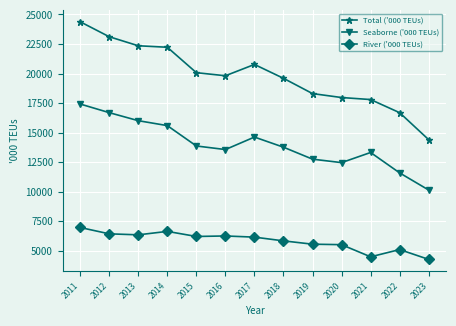

Rank the series by their average value, from highest to lowest.

Total ('000 TEUs), Seaborne ('000 TEUs), River ('000 TEUs)